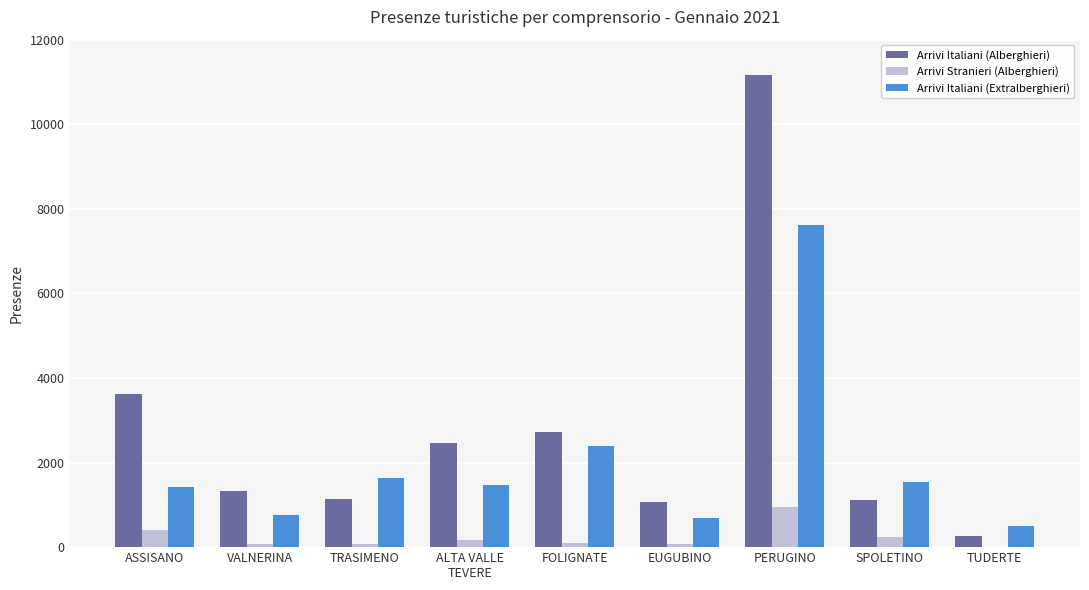

What is the sum of all Arrivi Stranieri (Alberghieri) values?

2116